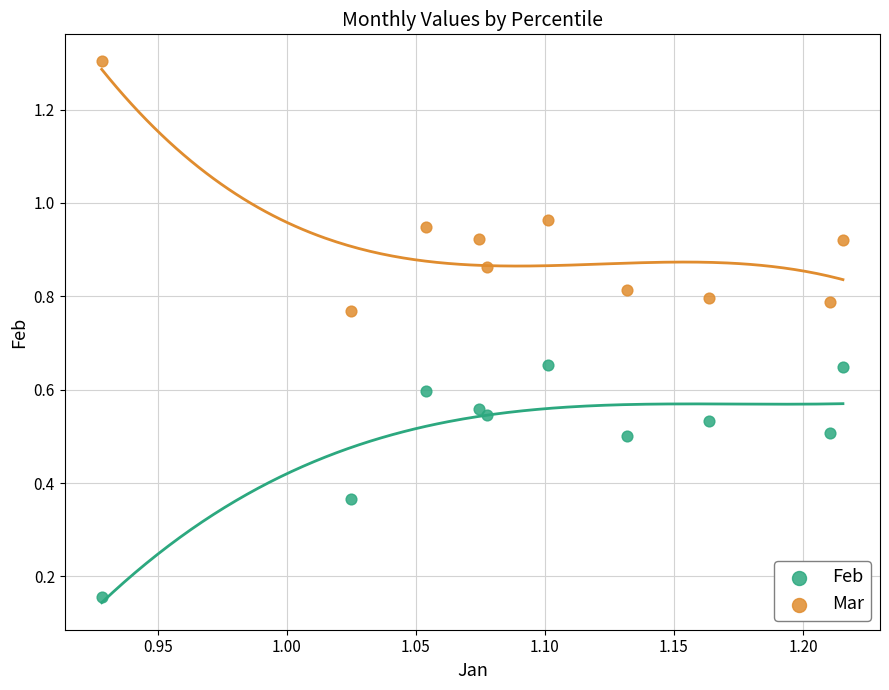

Across all data points, what is the range of X values (max minus min)?

0.3